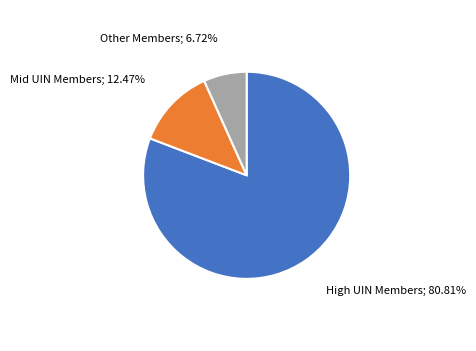

Is there a majority slice in this chart?

Yes